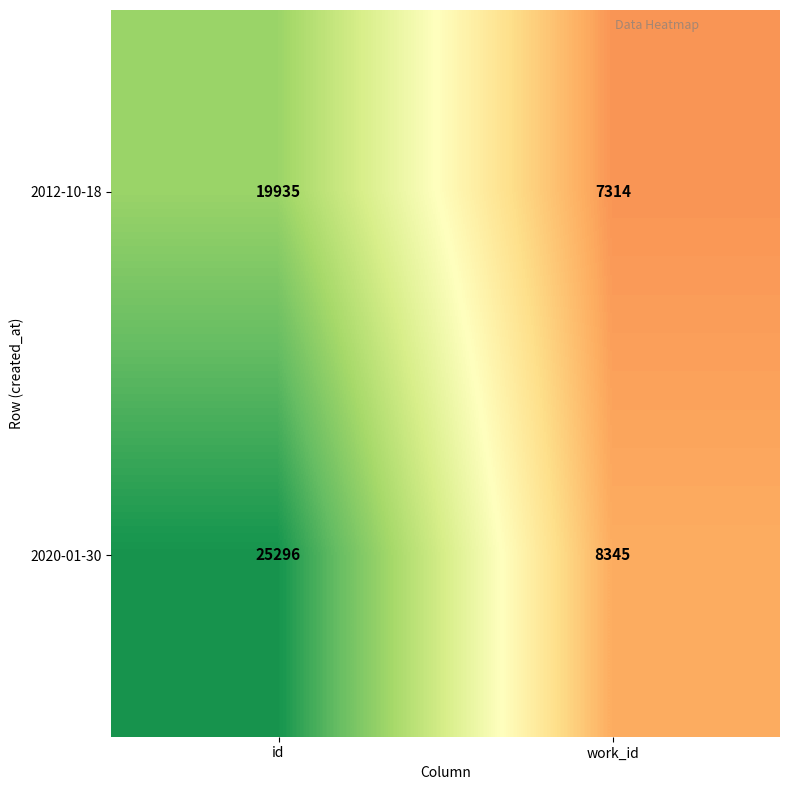

What is the sum of all 2012-10-18 values?

27249